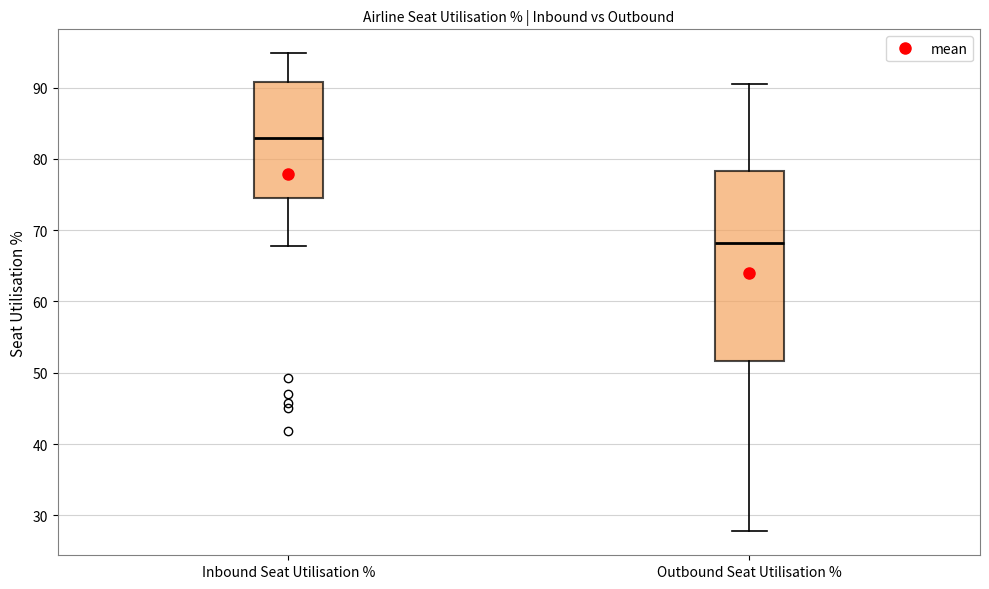

Where is the lower edge of the box for Inbound Seat Utilisation % on the y-axis? The values are not printed on the chart, so give them approximately, as read against the axis.

75